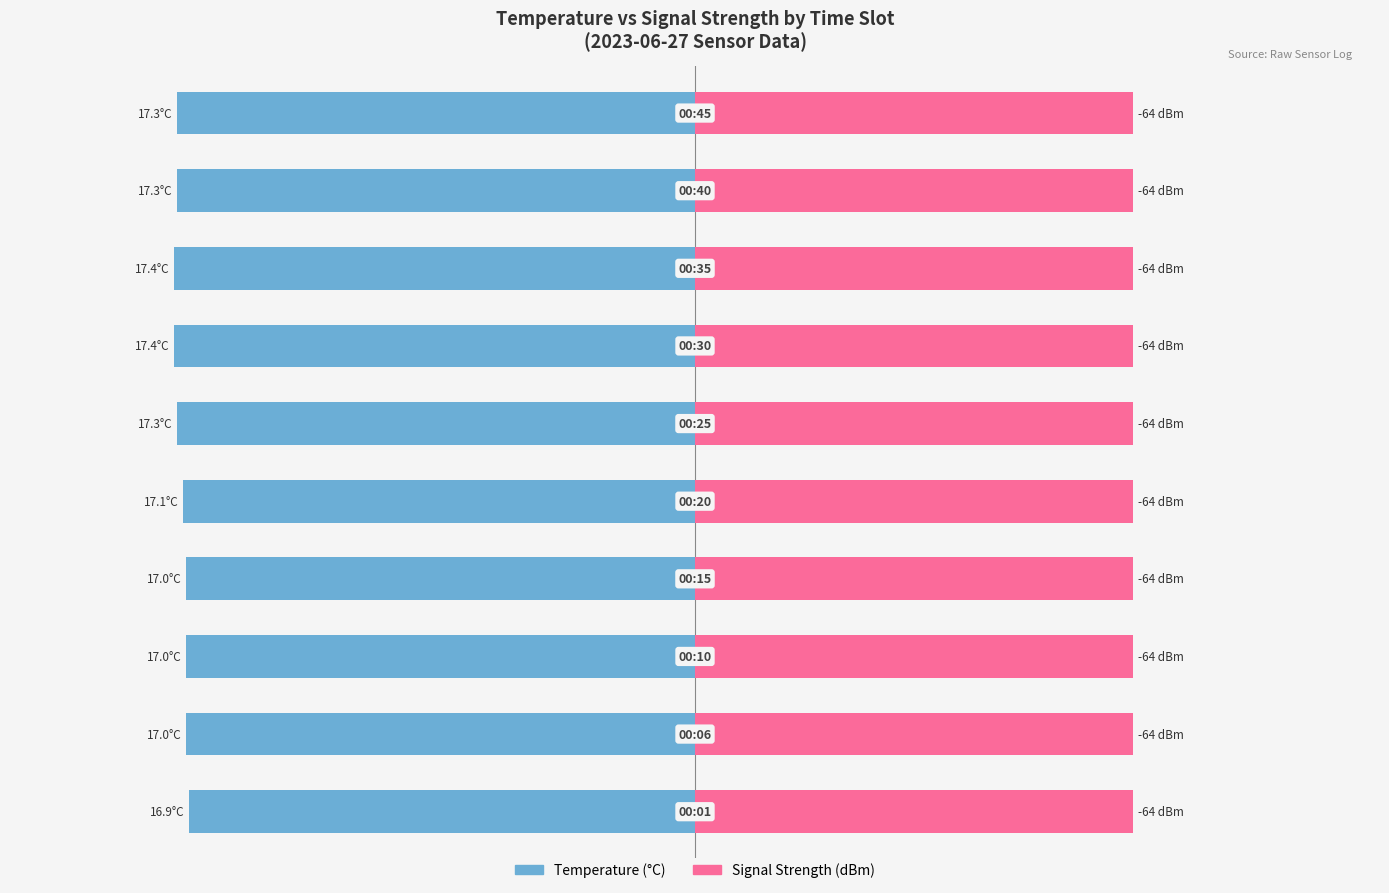

At how many categories does at least one series exceed -37?

10